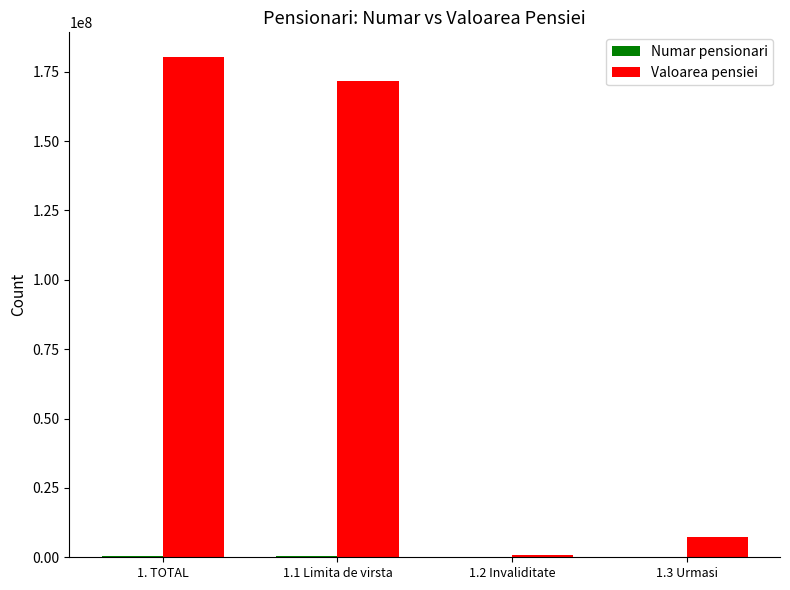

Which series has the largest total across all categories?

Valoarea pensiei